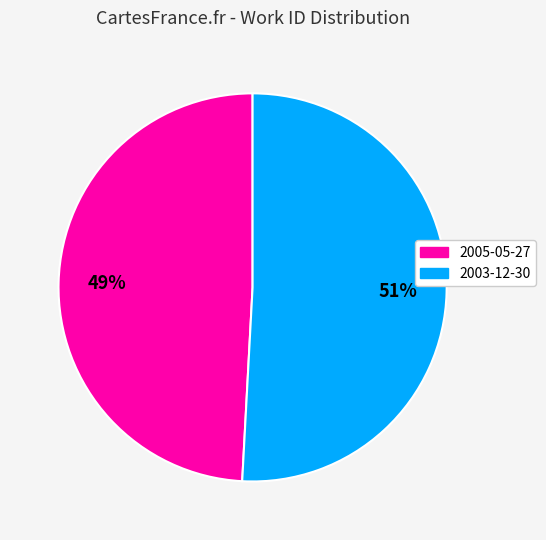

To the nearest percent, what is the difference between the 2003-12-30 and 2005-05-27 slice percentages?

2%